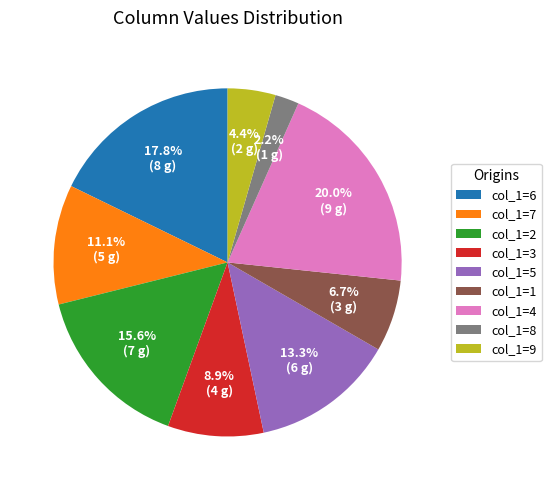

Combined, do col_1=5 and col_1=7 account for over 50%?

No